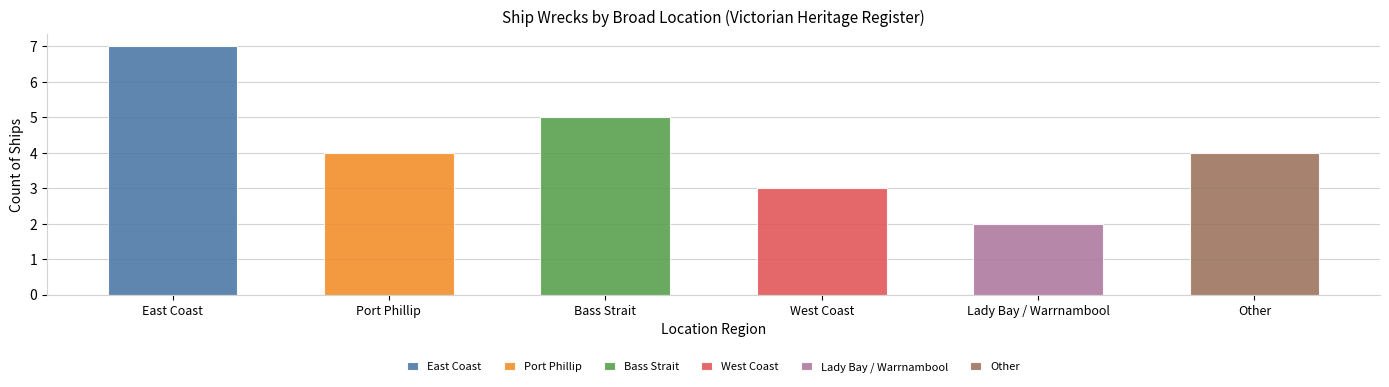

What is the ratio of the value at Lady Bay / Warrnambool to the value at Bass Strait?

0.4